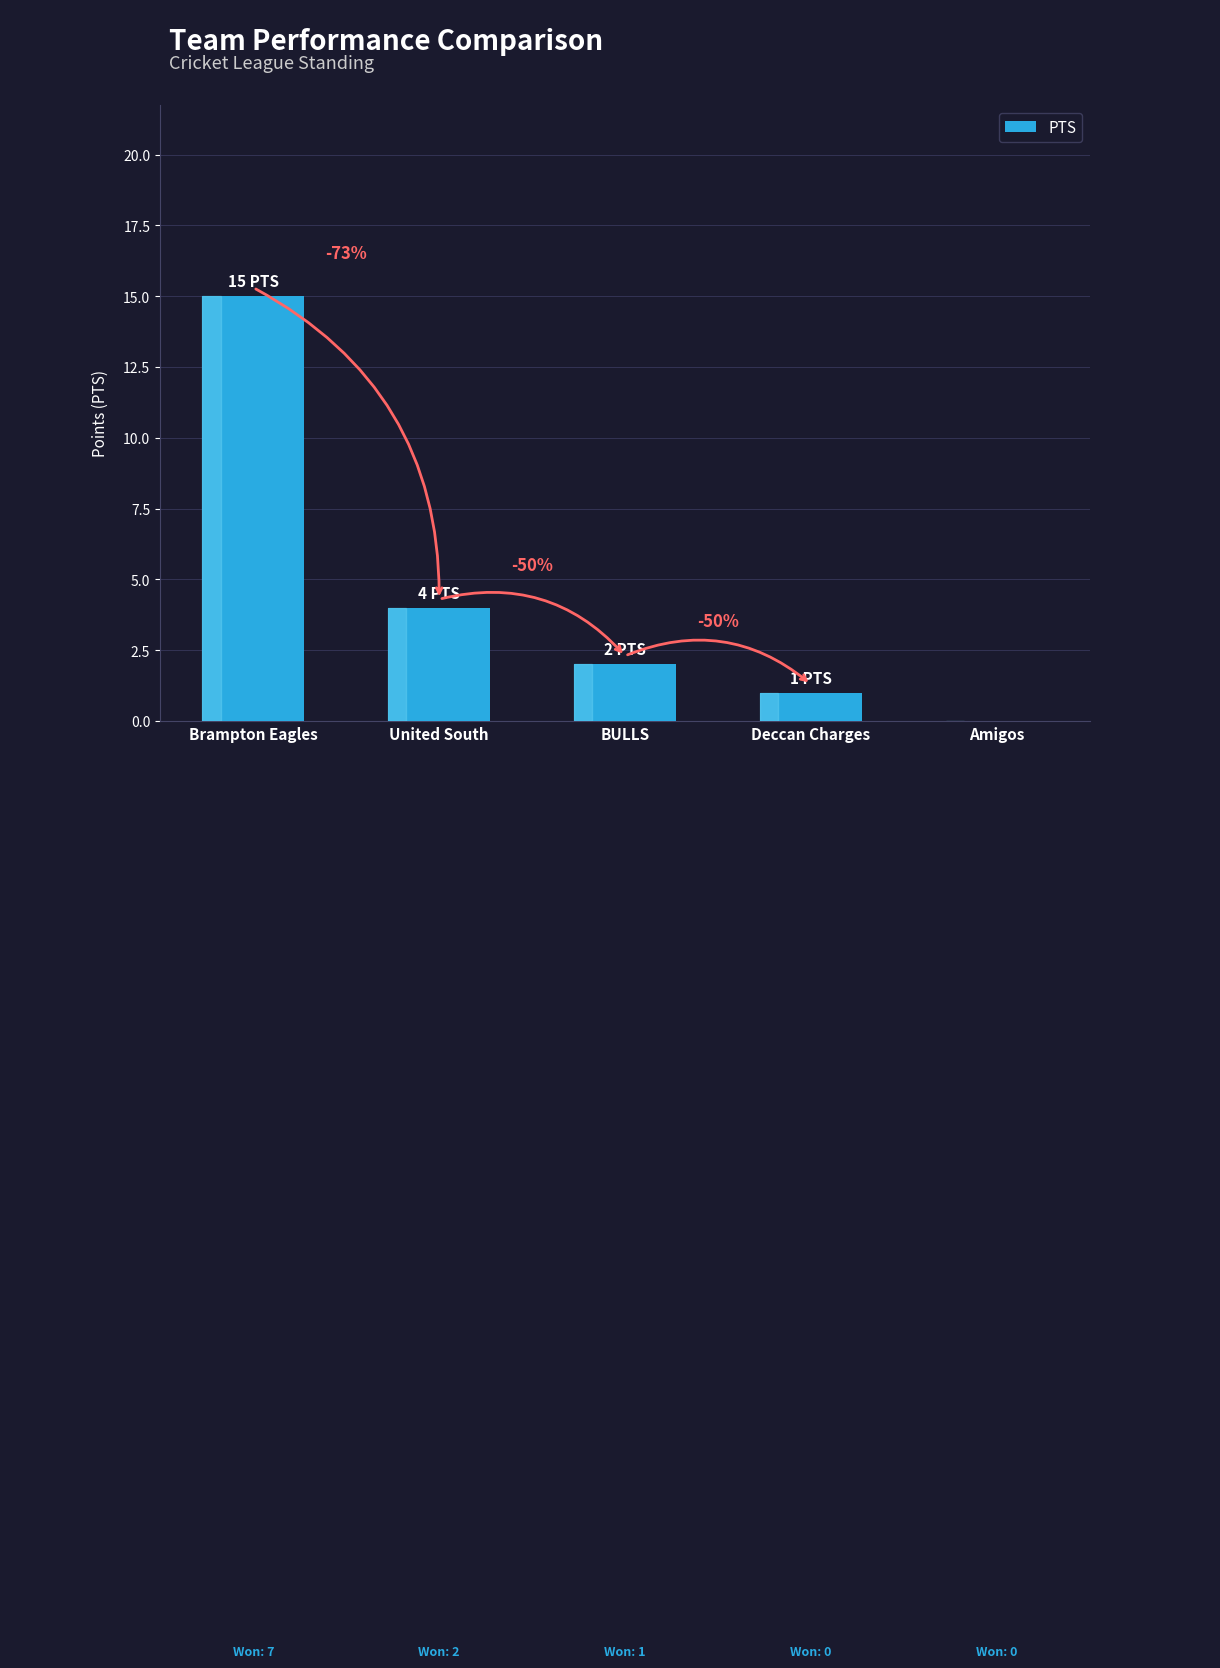

Where does the data first go above 2?

Brampton Eagles